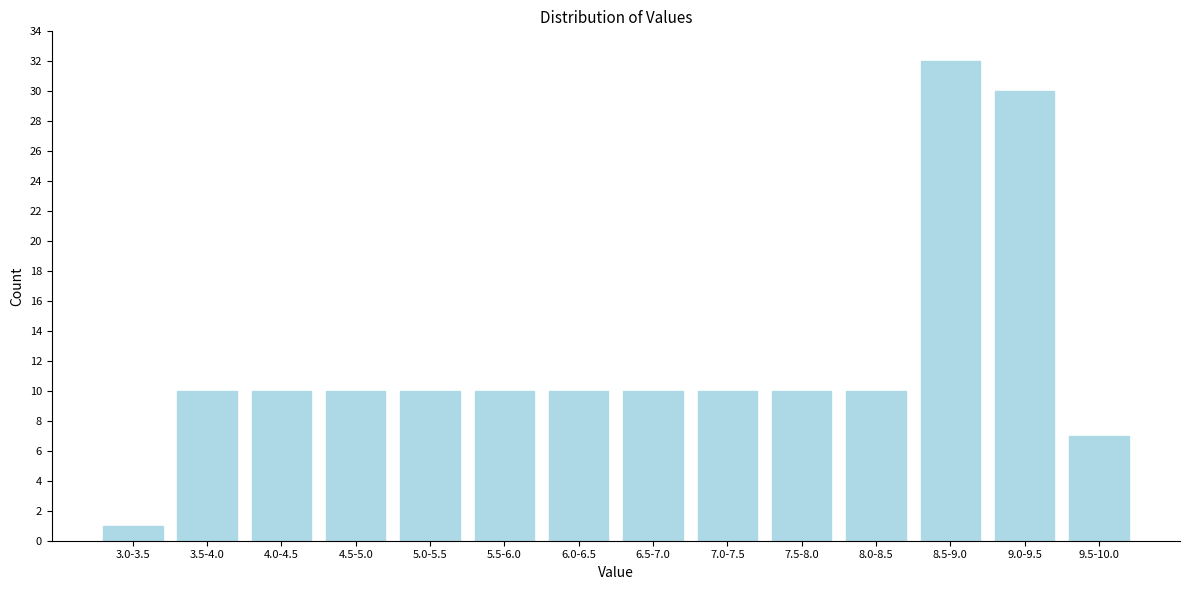

Reading left to right, list all the values displayed in this chart.

1	10	10	10	10	10	10	10	10	10	10	32	30	7